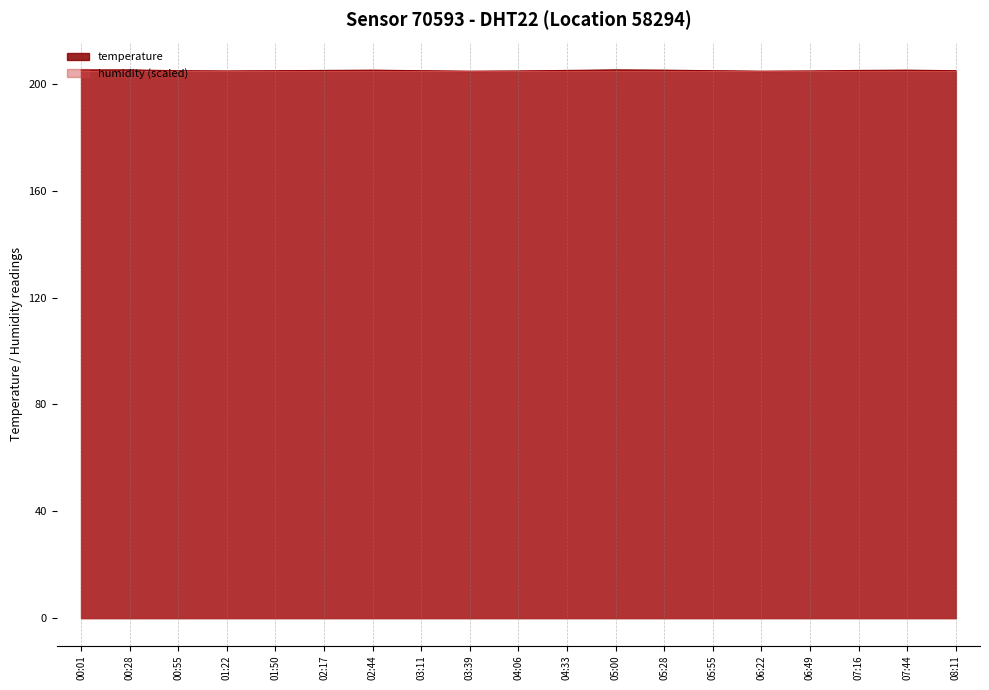

Reading right to left, transcribe all the data shown in this chart.

08:11=205.0	07:44=205.2	07:16=205.1	06:49=204.9	06:22=204.8	05:55=205.0	05:28=205.2	05:00=205.3	04:33=205.1	04:06=204.9	03:39=204.8	03:11=205.0	02:44=205.2	02:17=205.1	01:50=205.0	01:22=204.9	00:55=205.0	00:28=205.3	00:01=205.3